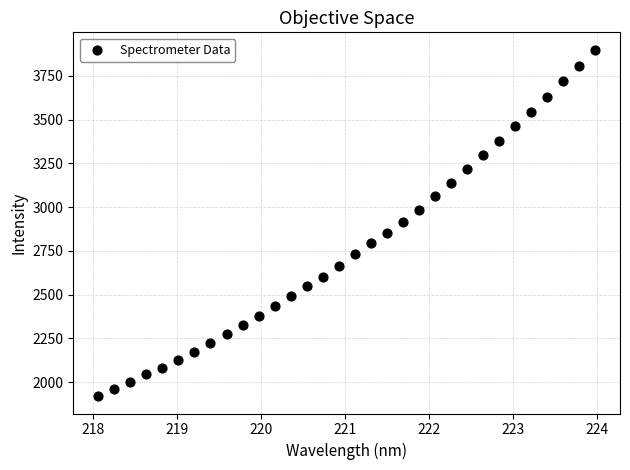

What is the range of X values (max minus min)?

5.9